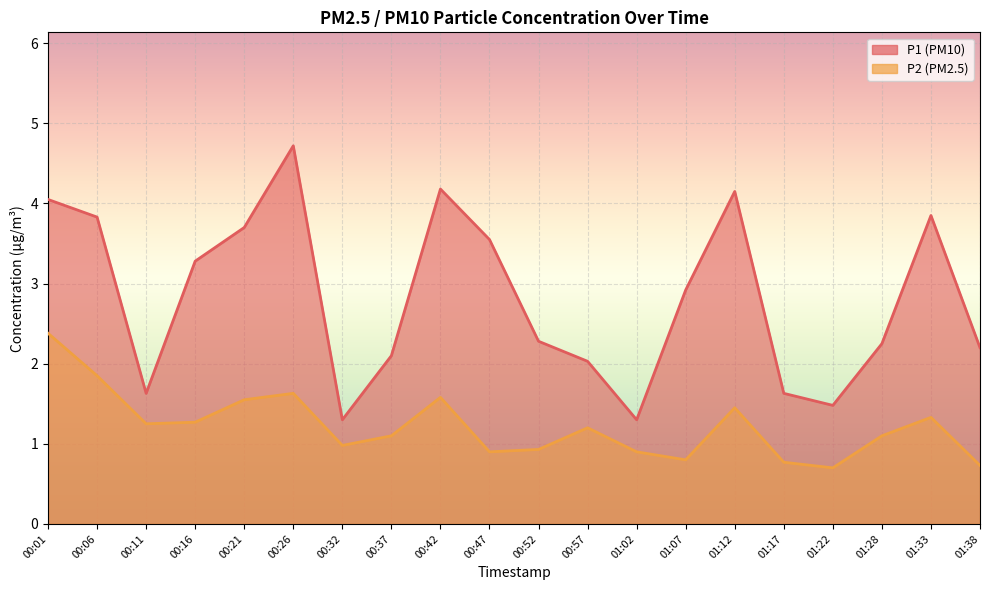

Which series has the largest total across all categories?

P1